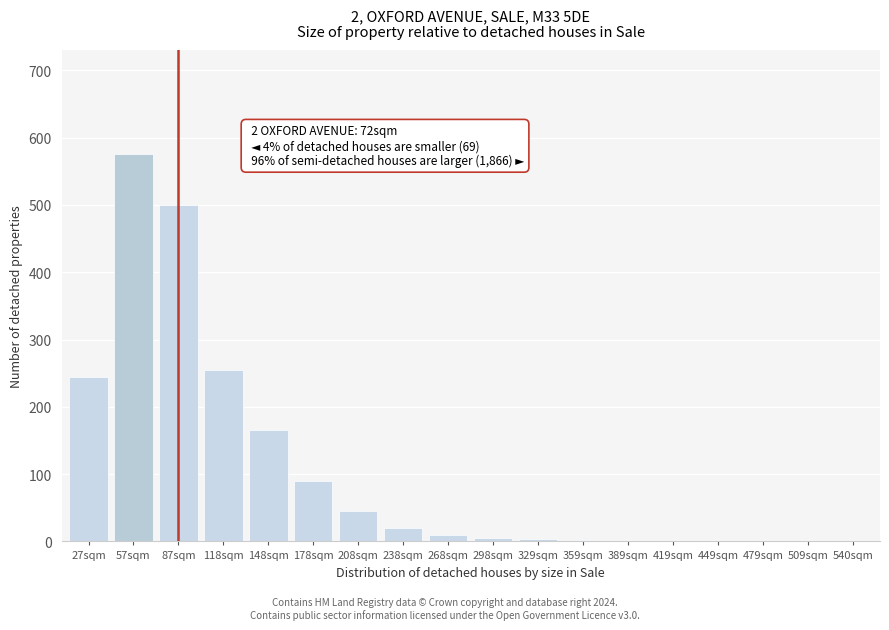

The chart shows a value of 0 at 540sqm. True or false?

True